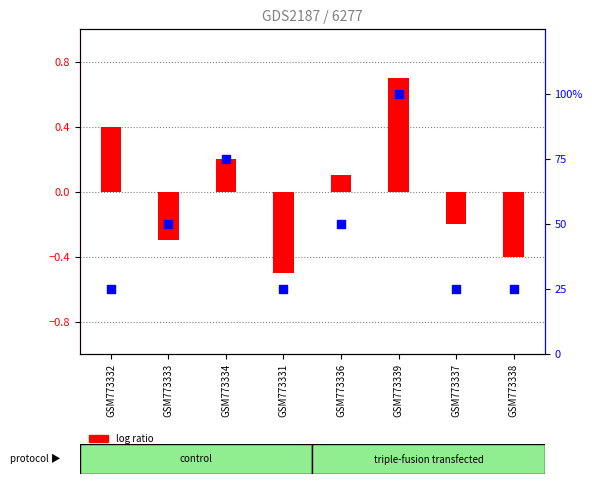

Which series has the largest total across all categories?

percentile rank within the sample